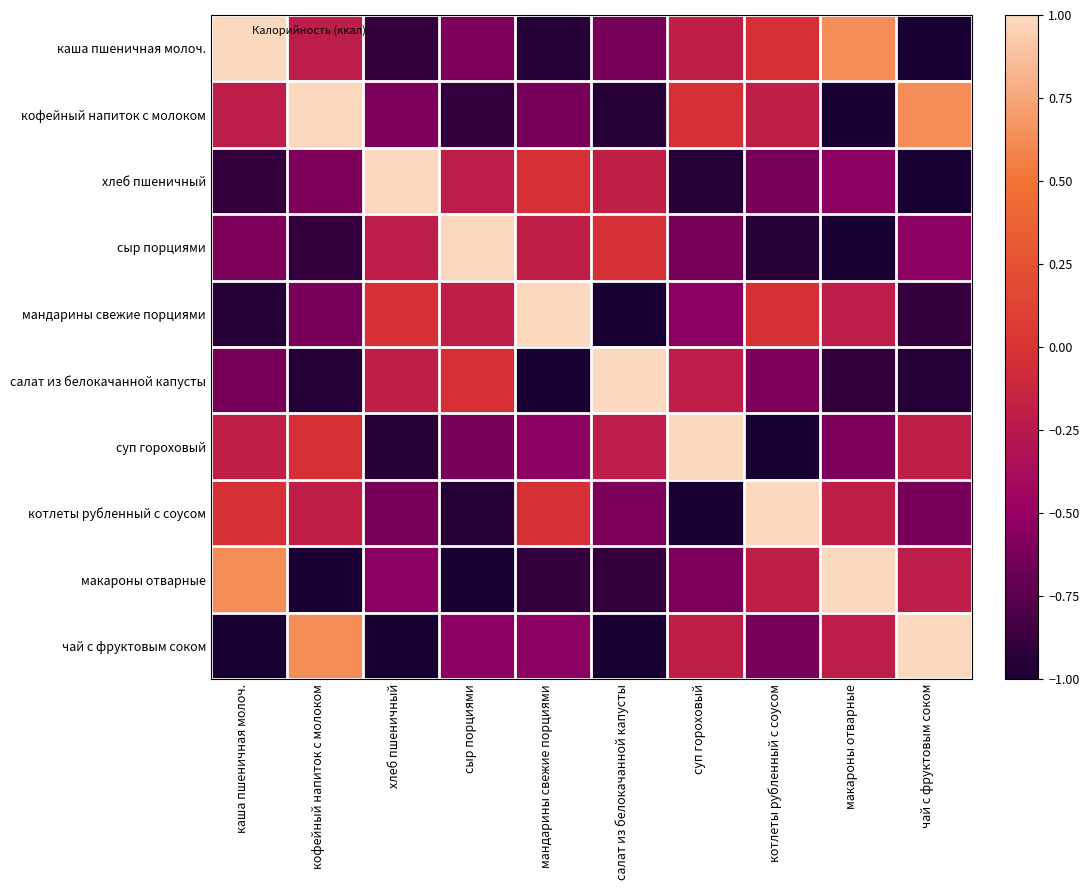

Which series has the largest range (max minus min)?

каша пшеничная молоч.